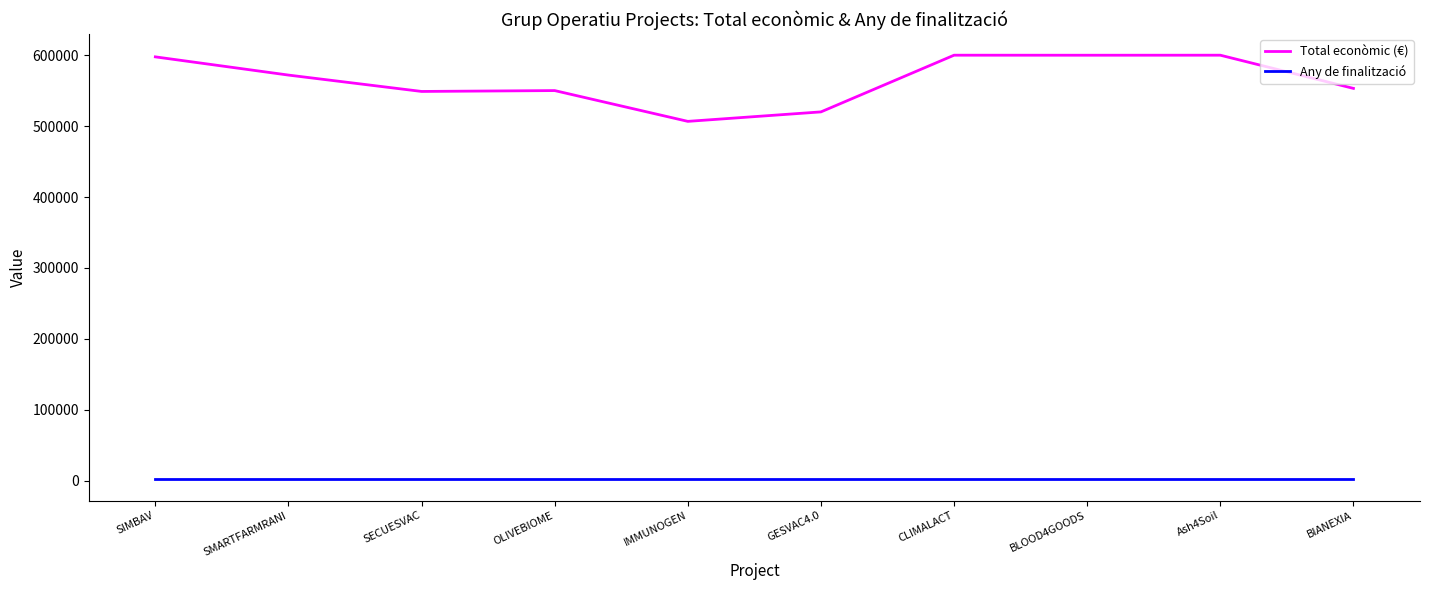

What position from the left is SIMBAV?

1